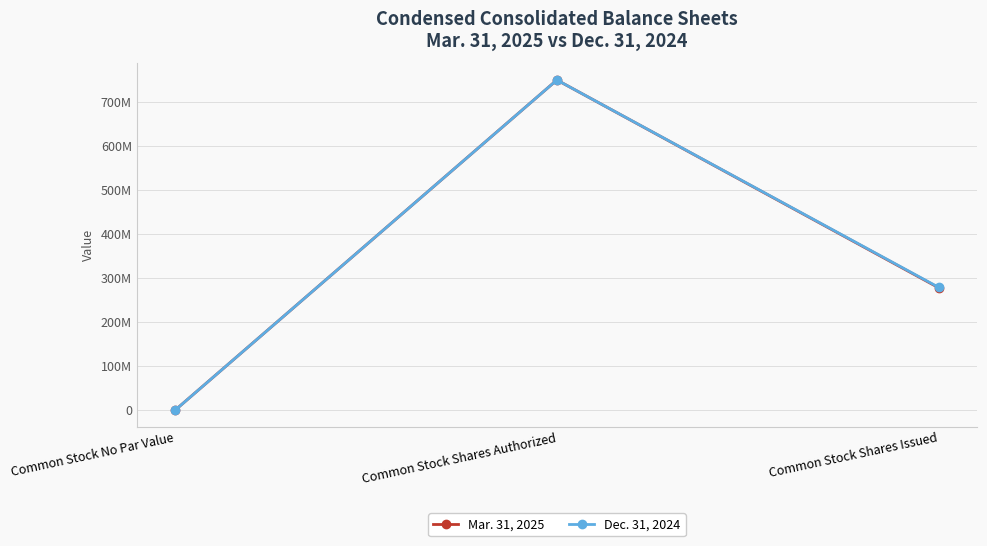

The value of Mar. 31, 2025 at Common Stock No Par Value is -229032551. True or false?

False